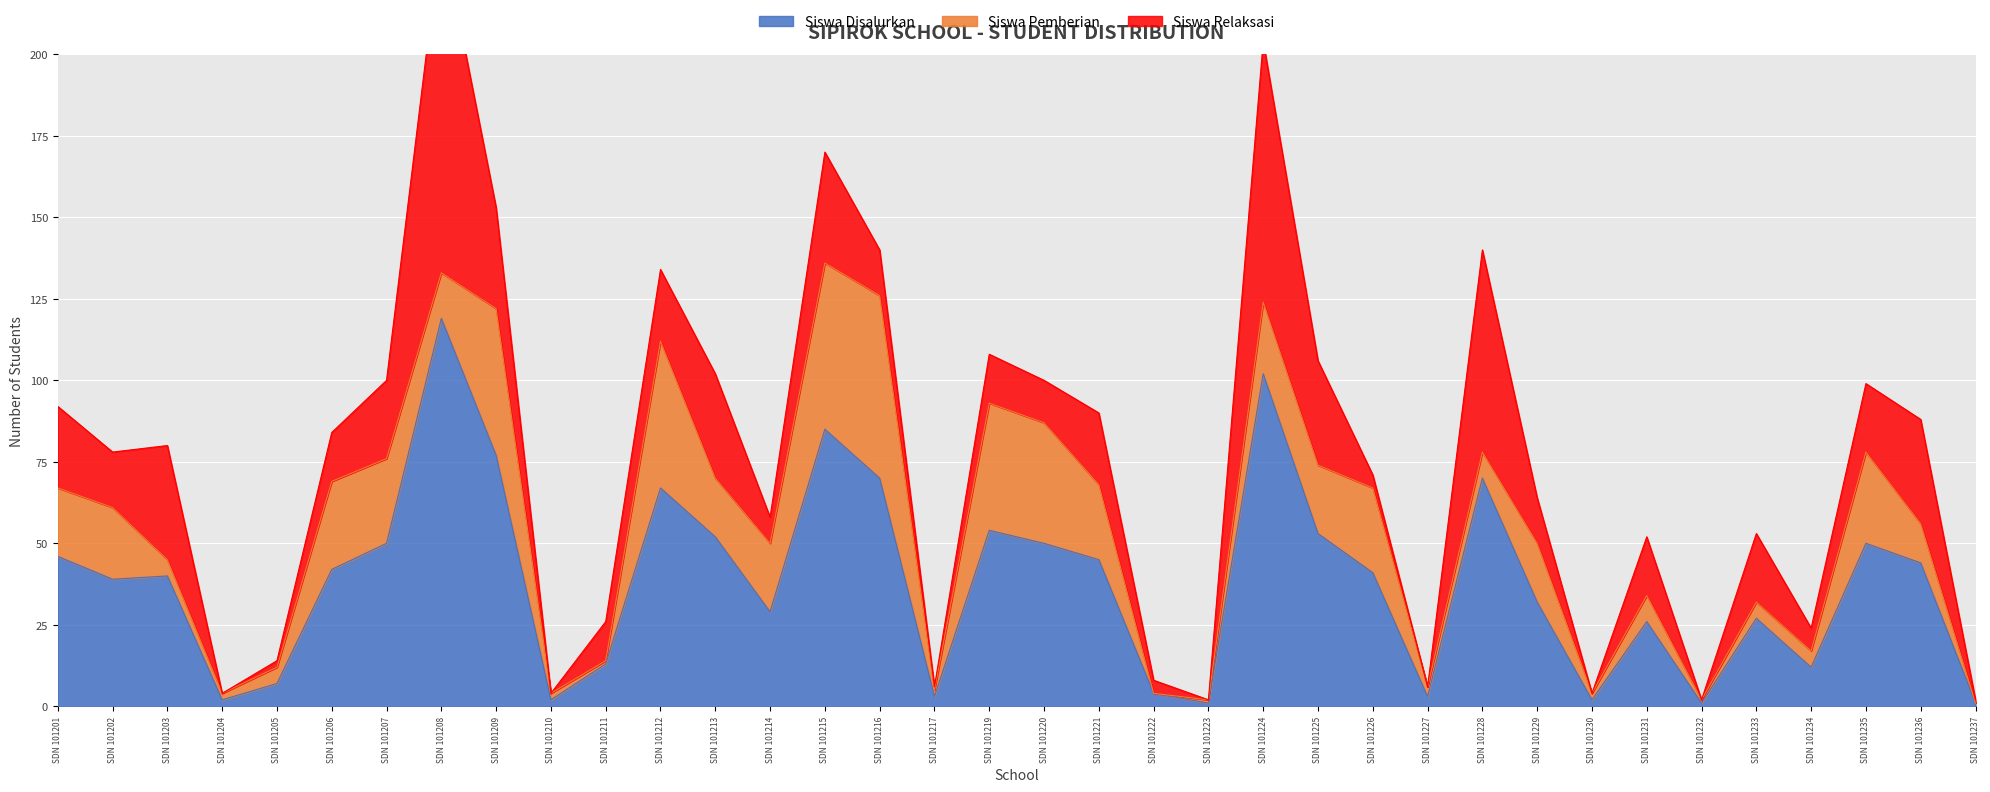

Between which two adjacent categories do Siswa Relaksasi and Siswa Pemberian first intersect?

SDN 101201 and SDN 101202